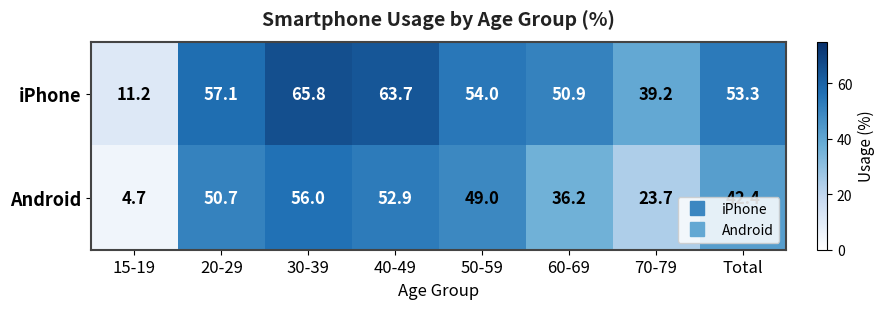

What is the difference between the highest and lowest values at 60-69?

14.7